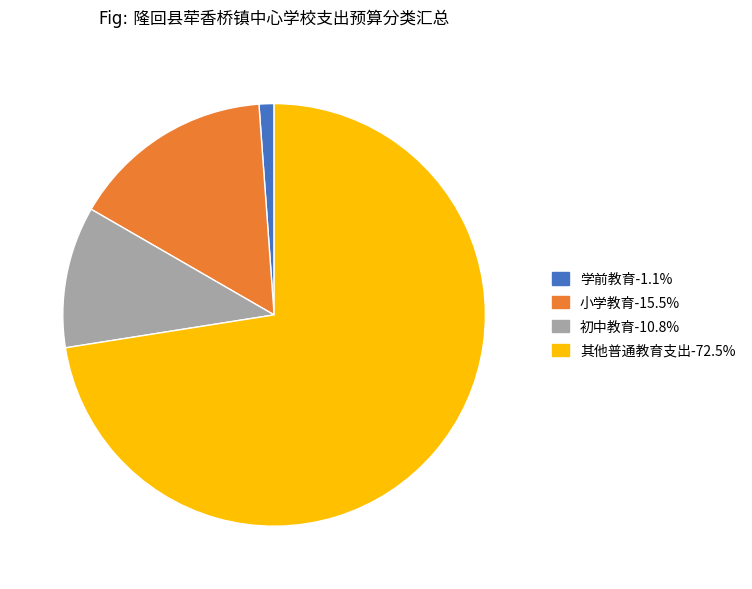

Is there a majority slice in this chart?

Yes